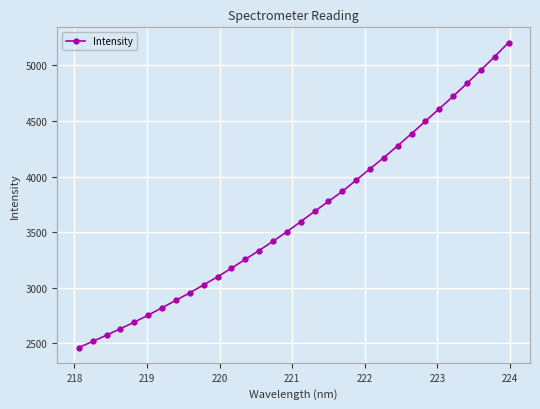

What is the value of the 14th point from the left?

3335.6